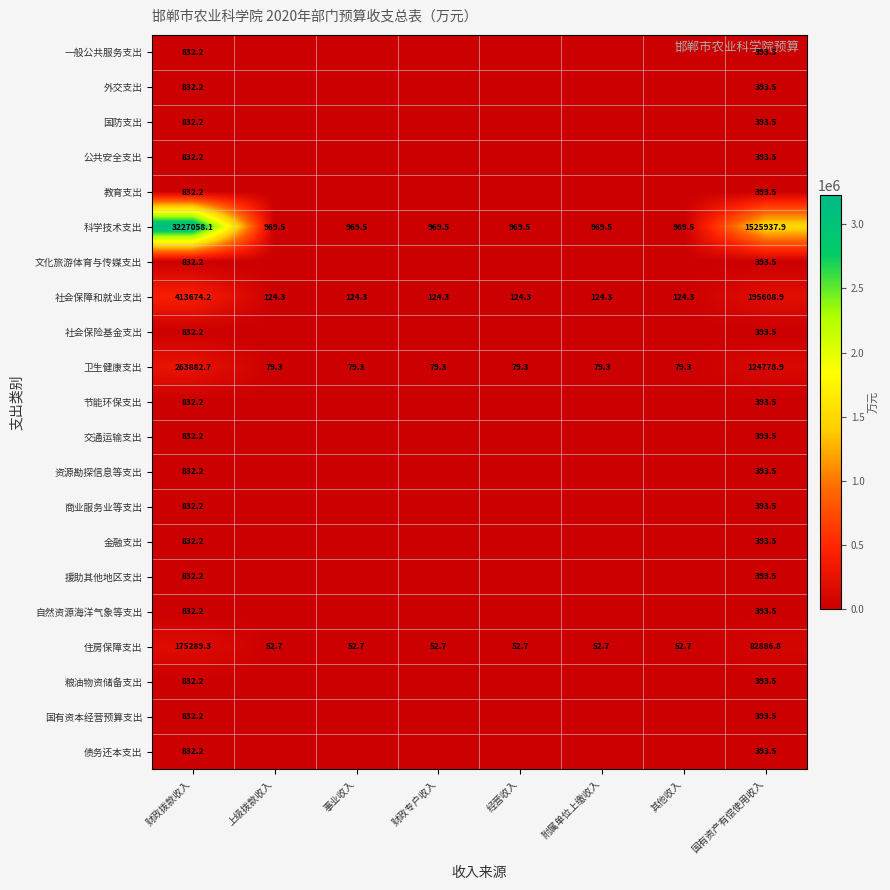

The 卫生健康支出 series shows 86903.0 at 国有资产有偿使用收入. True or false?

False